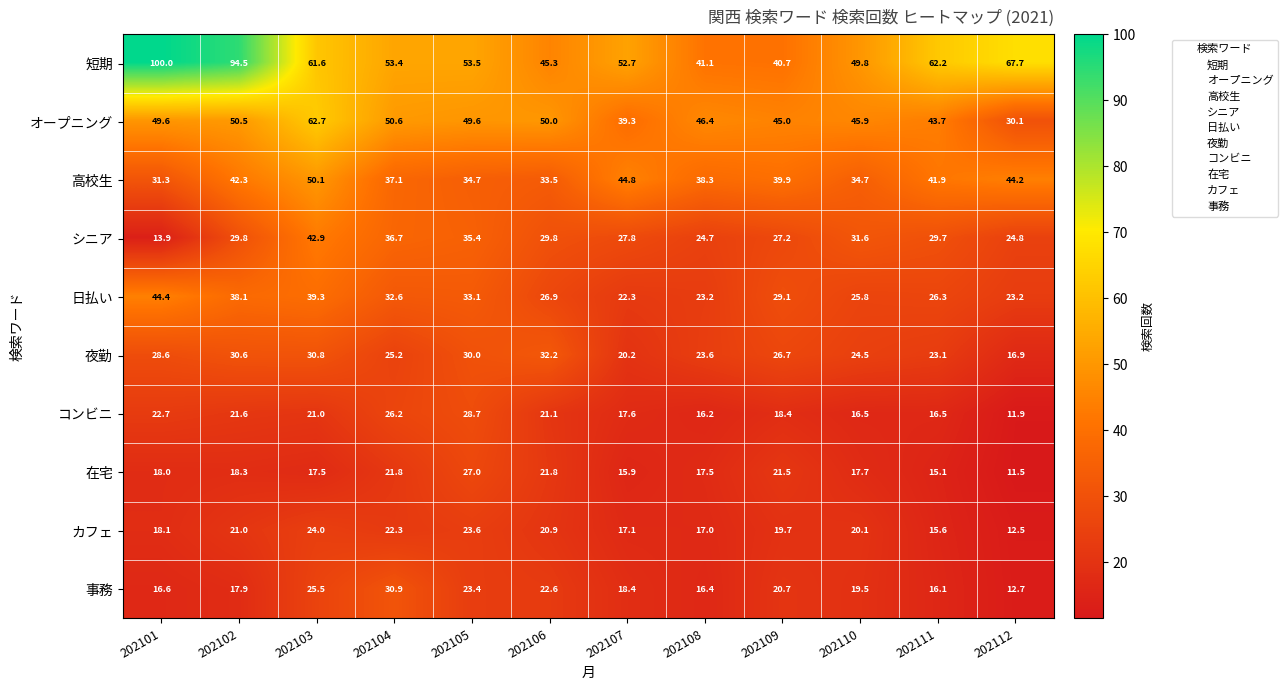

Rank the series at 202110 from highest to lowest value.

短期, オープニング, 高校生, シニア, 日払い, 夜勤, カフェ, 事務, 在宅, コンビニ